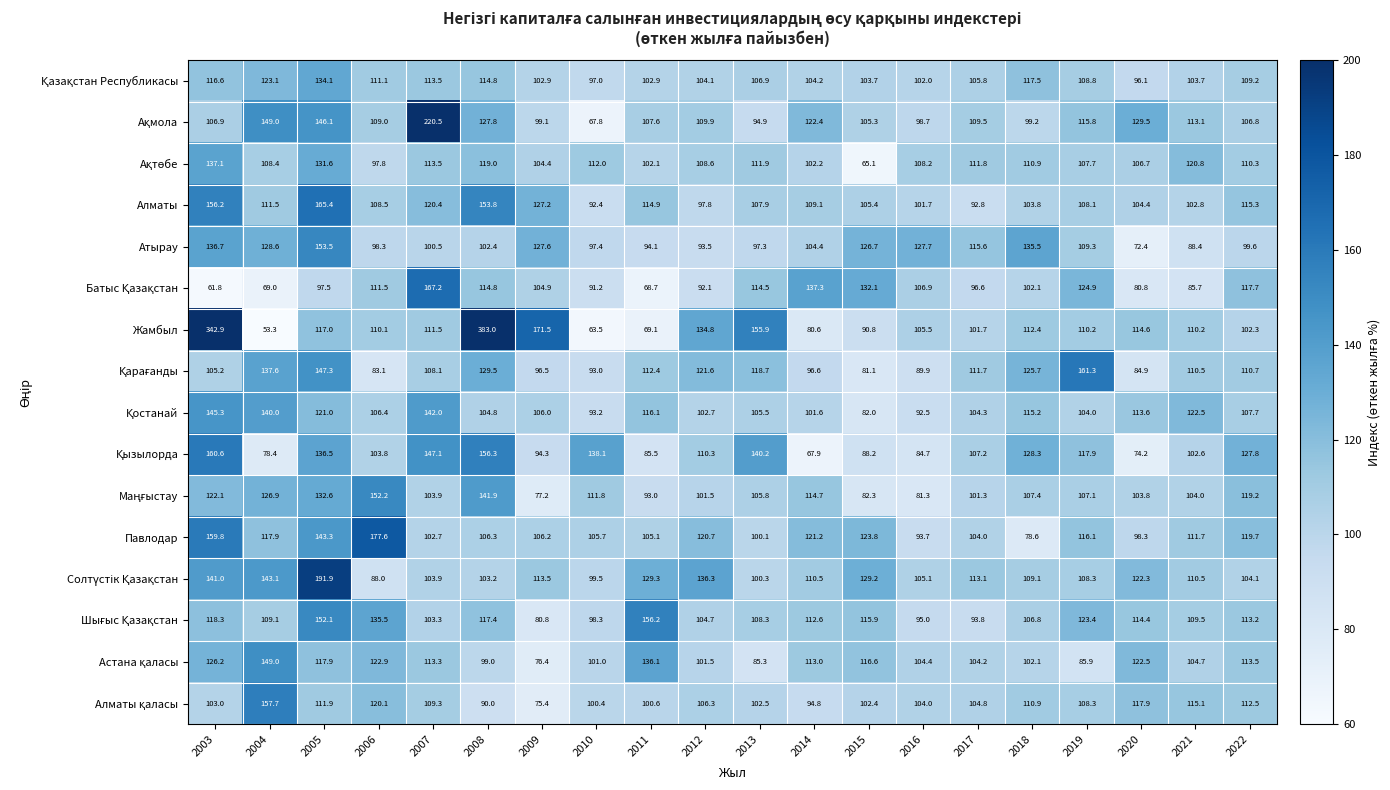

How many data points does each series have?

20